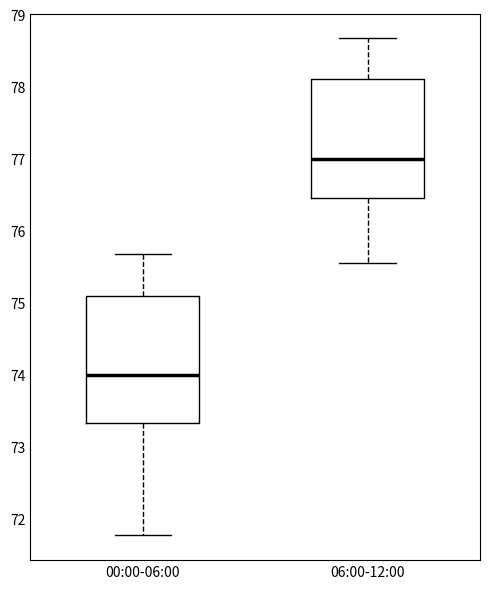

Comparing the boxes themselves (not the whiskers), which one is the tallest?

00:00-06:00